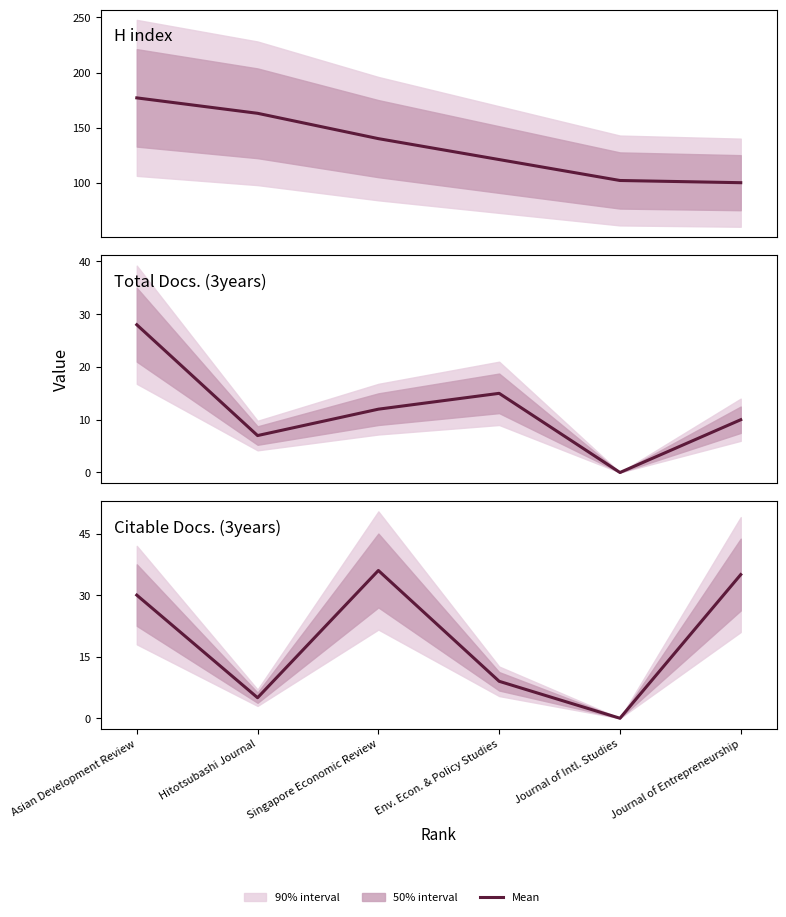

Is it true that H index equals 121 at Env. Econ. & Policy Studies?

True